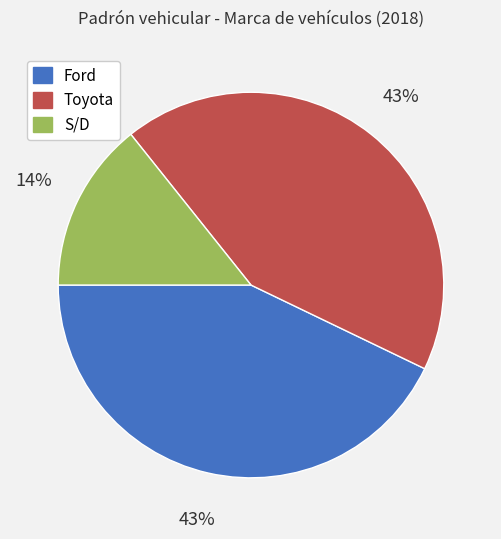

How many segments does this pie chart have?

3